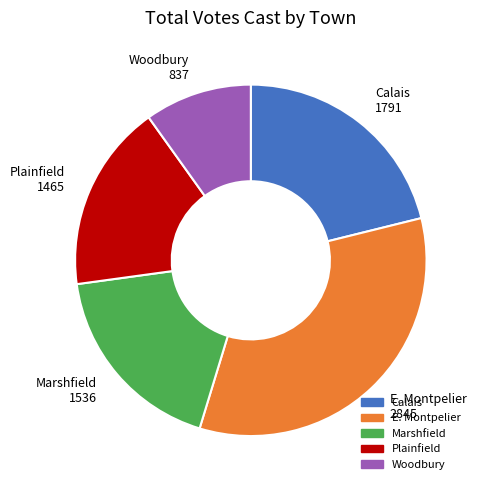

Between Calais and E. Montpelier, which is larger?

E. Montpelier